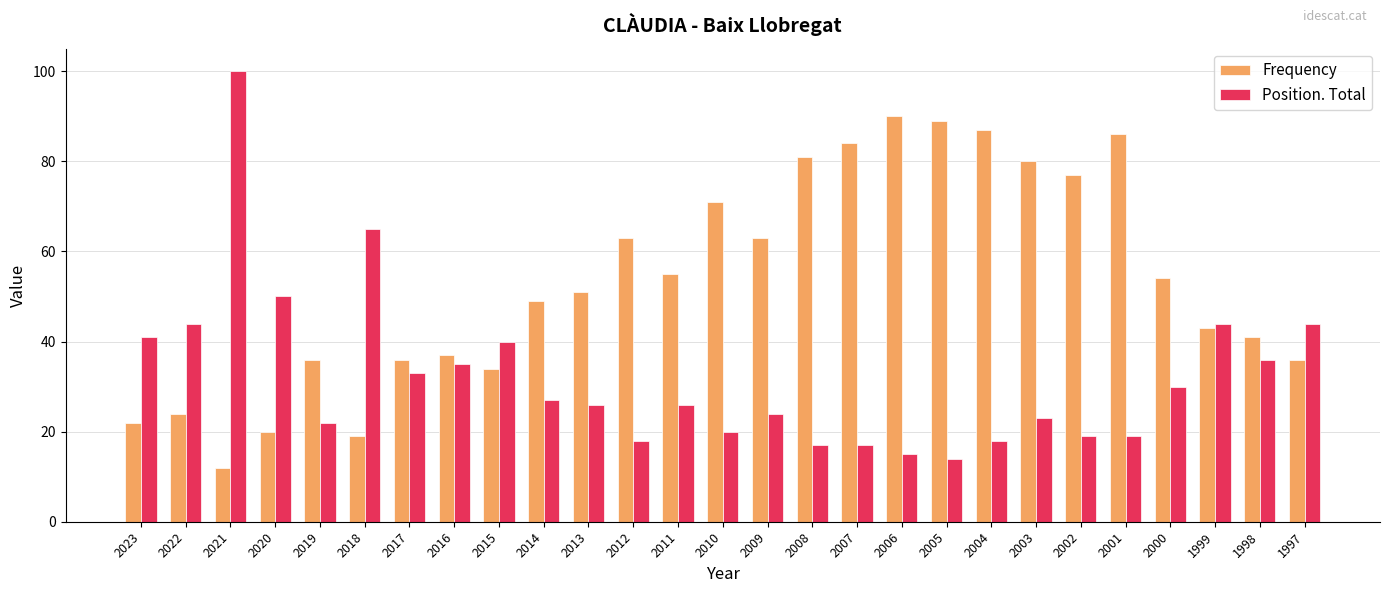

What is the difference between the maximum and second lowest values in the Frequency series?

71